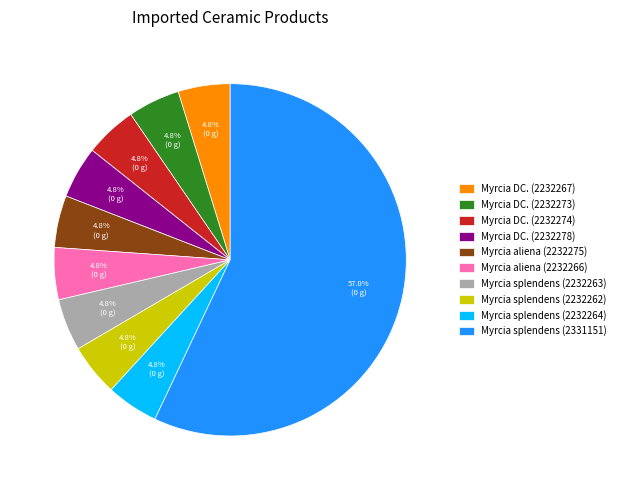

Is Myrcia DC. (2232267) the majority of the pie?

No